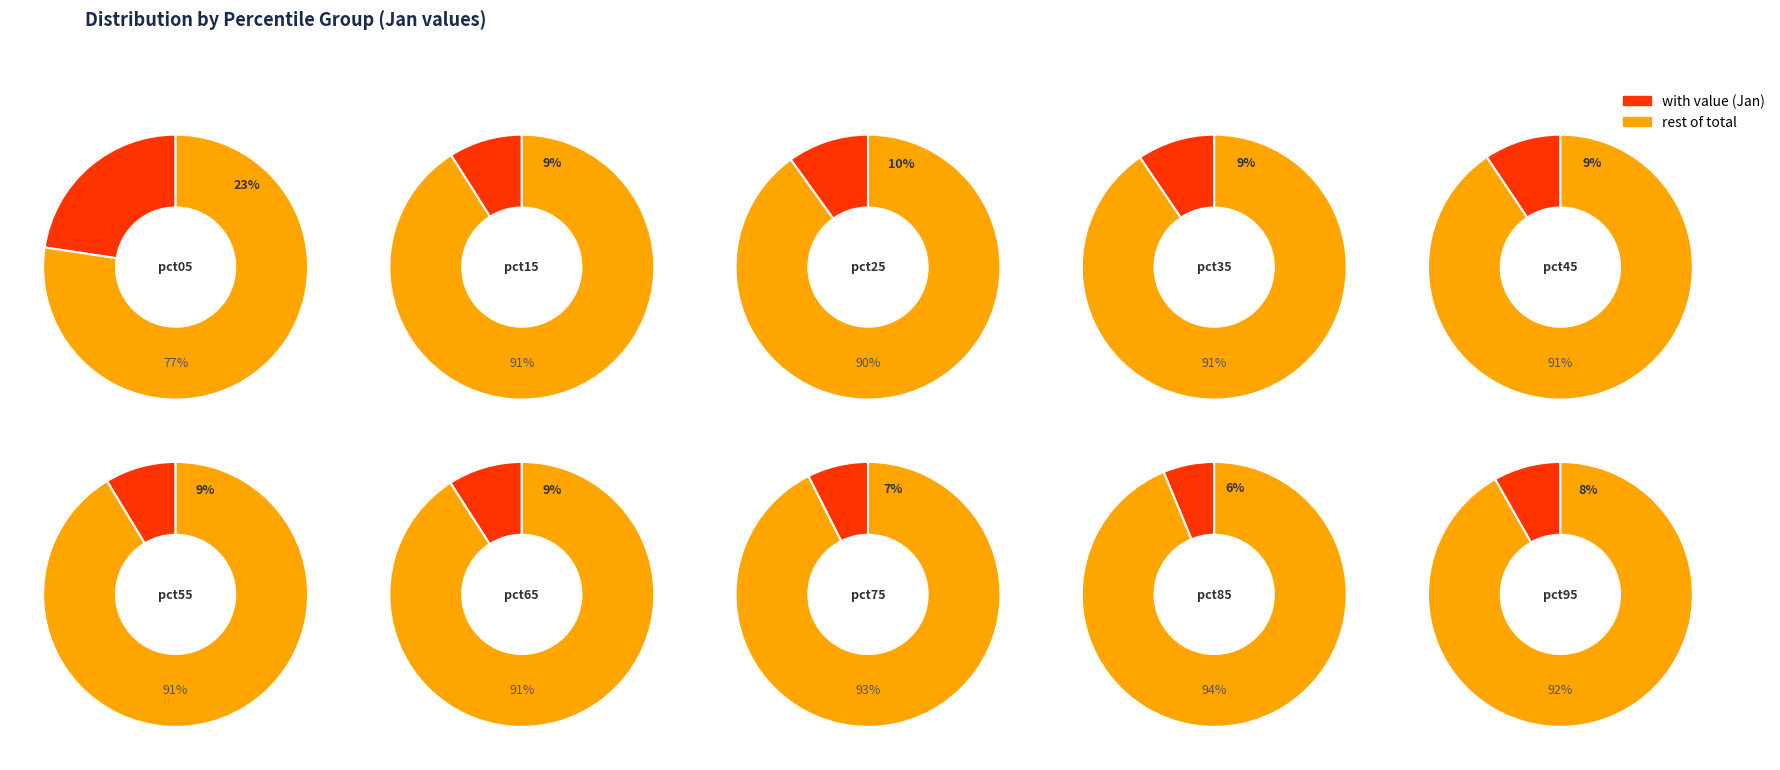

The pct75 slice represents 1% of the pie. True or false?

False